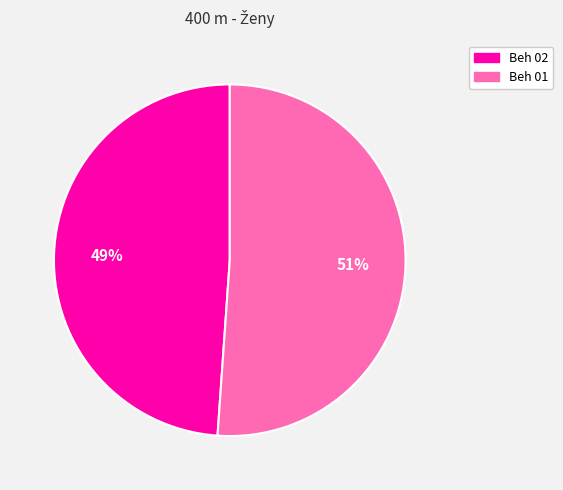

True or false: Beh 02 accounts for 57% of the total.

False